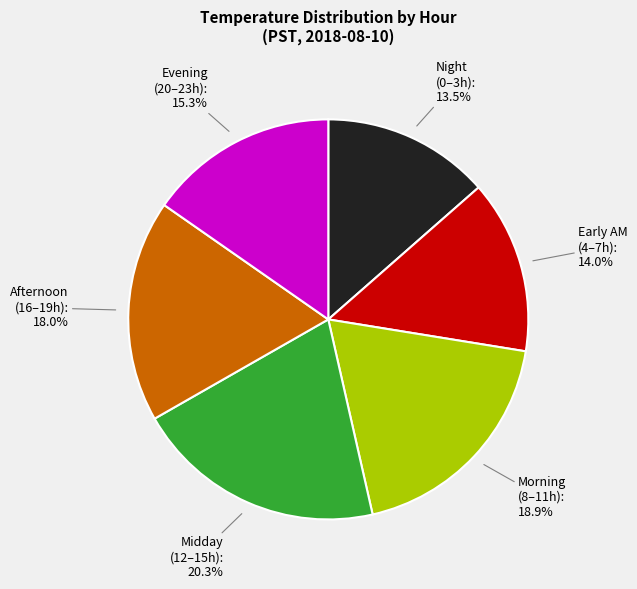

Does any single category account for the majority?

No